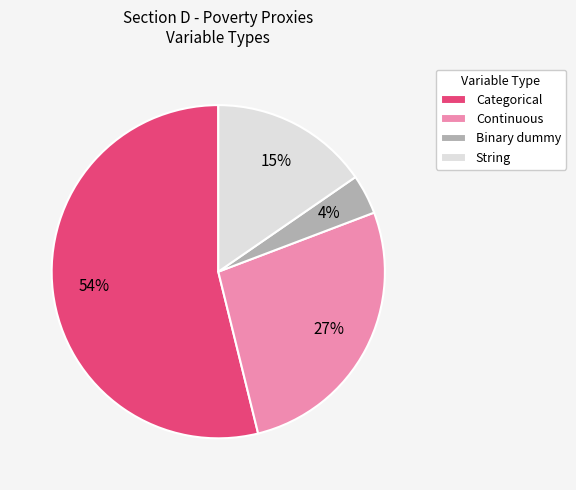

How many segments does this pie chart have?

4